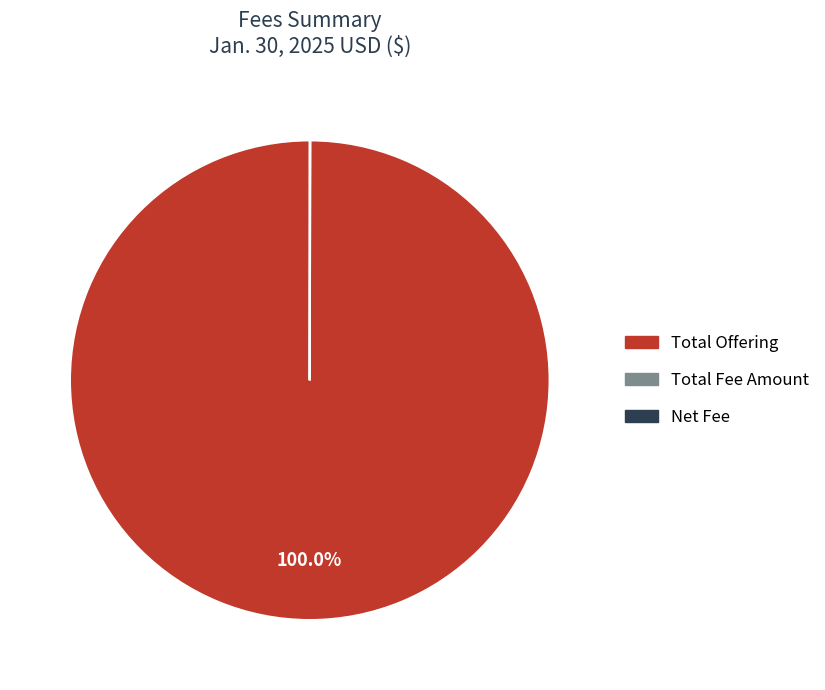

Which category accounts for the majority?

Total Offering